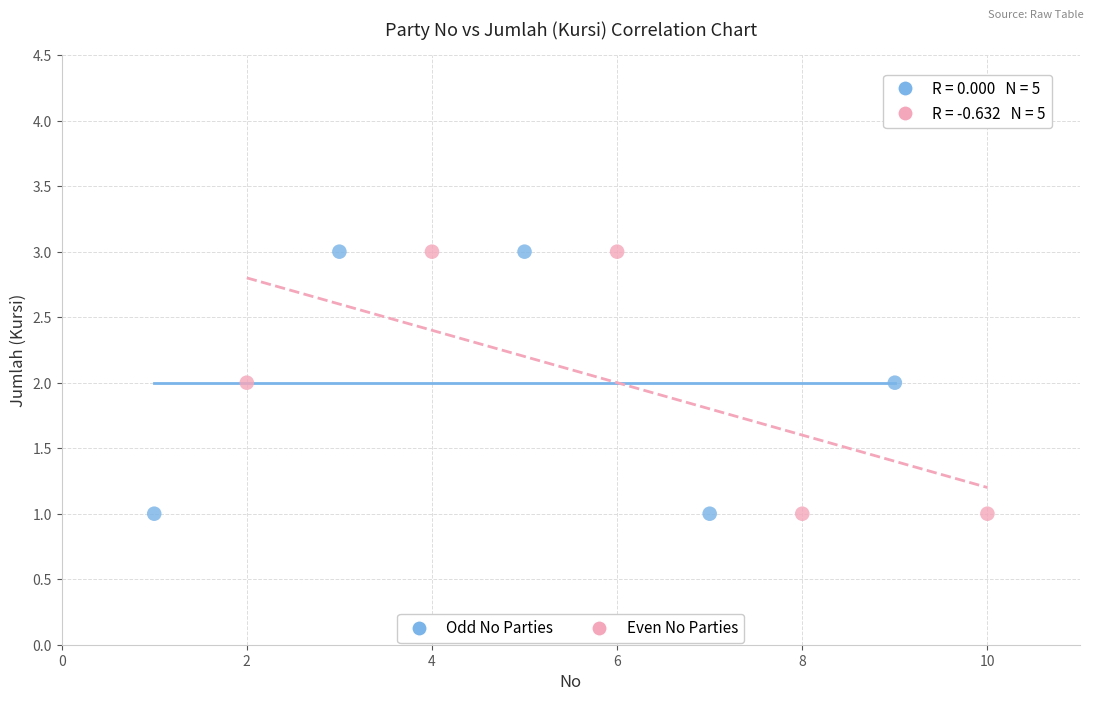

What are all the series names shown in the legend?

Odd No Parties, Even No Parties